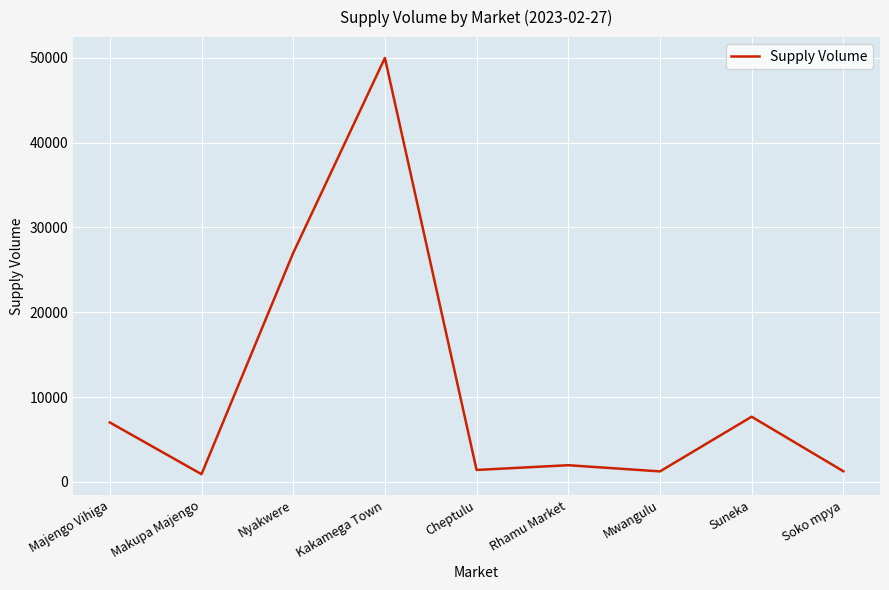

Read the value at Soko mpya.

1250